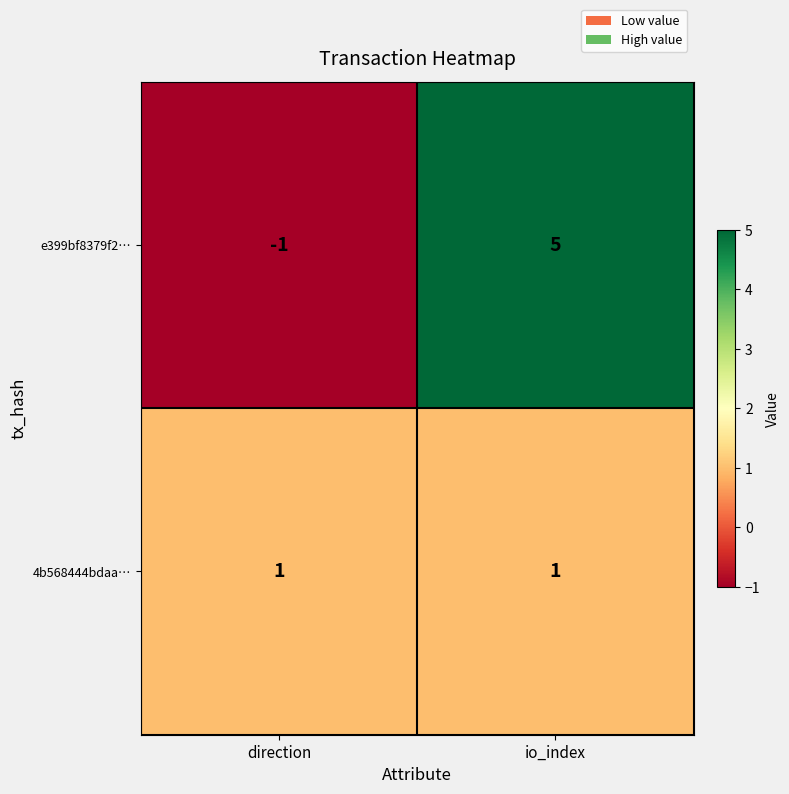

Rank the series at direction from lowest to highest value.

e399bf8379f2…, 4b568444bdaa…